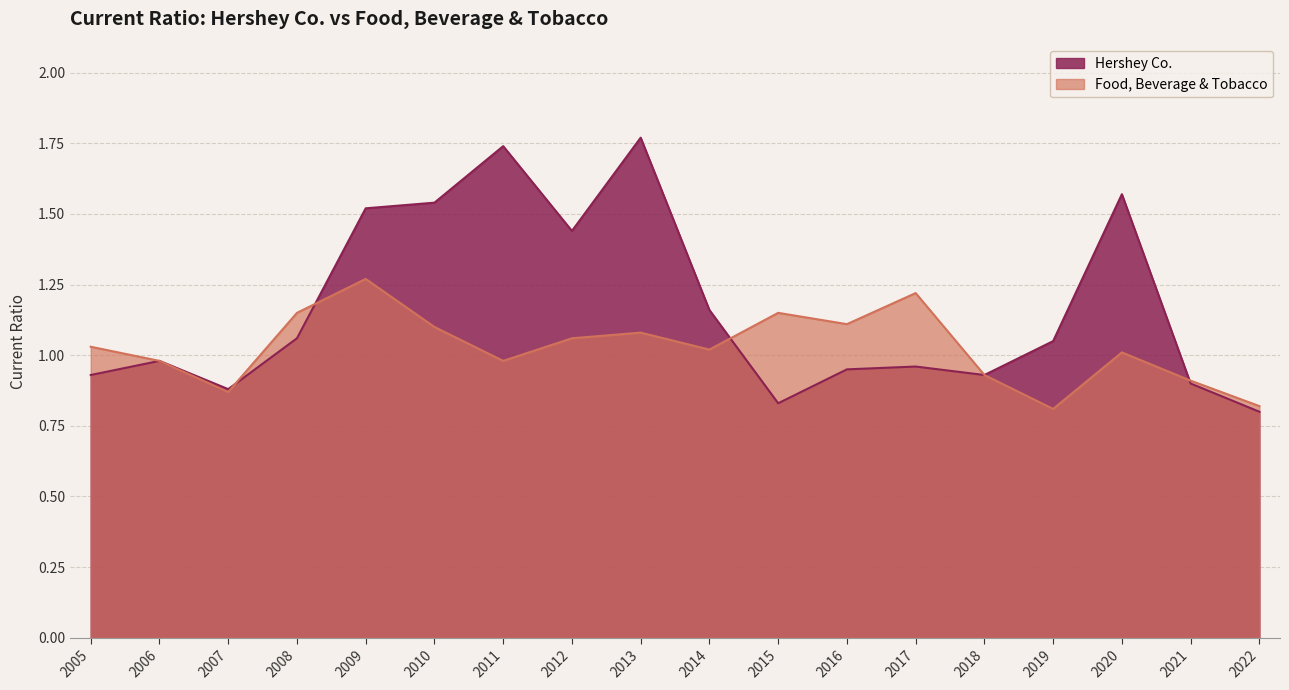

What is the value of the Food, Beverage & Tobacco point at the 9th from the left?

1.1